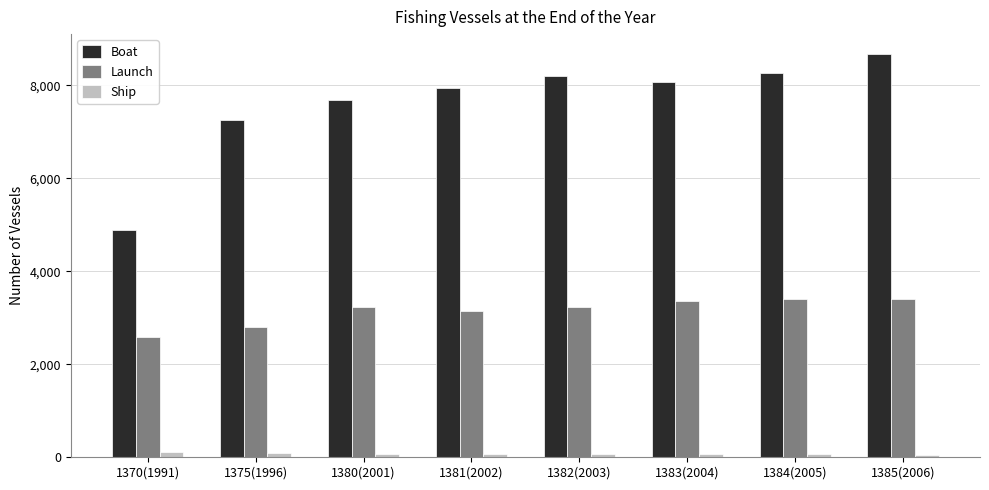

What is the sum of the Boat values at 1380(2001) and 1381(2002)?

15646